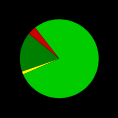

Does any single category account for the majority?

Yes